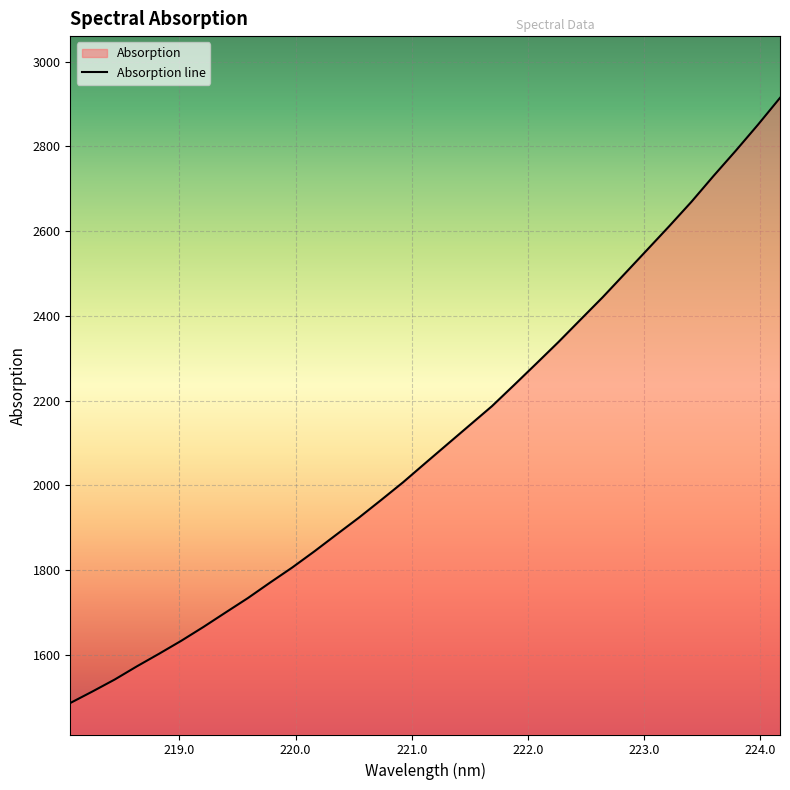

What is the smallest value displayed?

1486.3